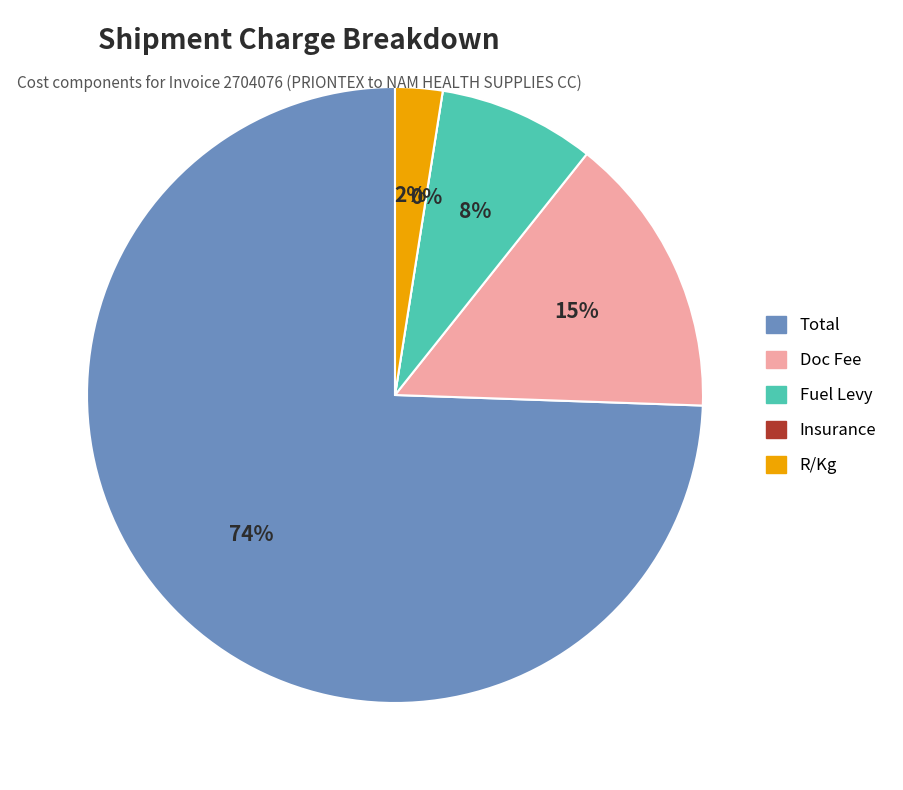

Which category has the biggest portion of the pie?

Total